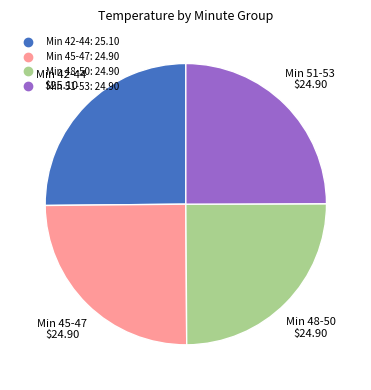

Does any single category account for the majority?

No